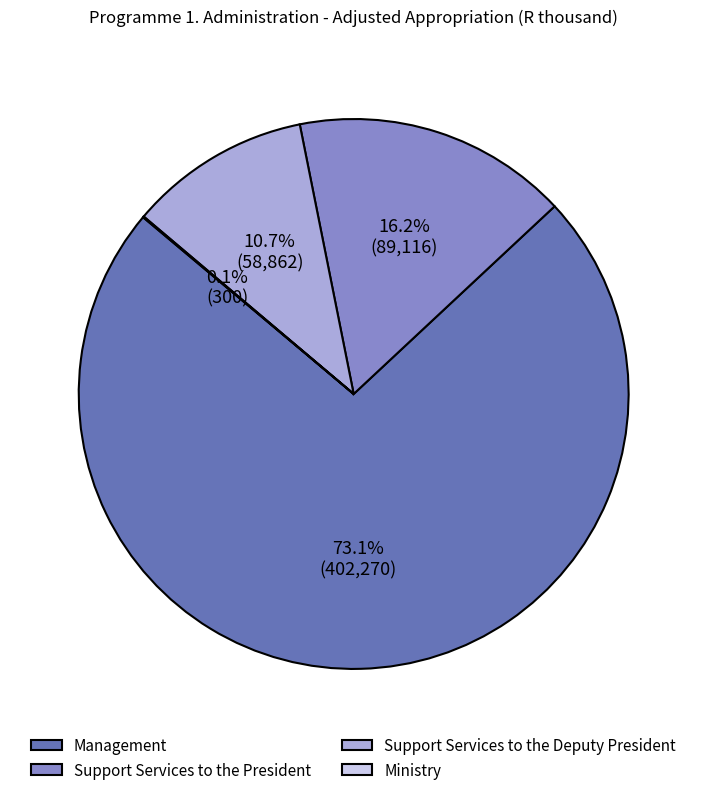

Combined, do Management and Support Services to the President account for over 50%?

Yes